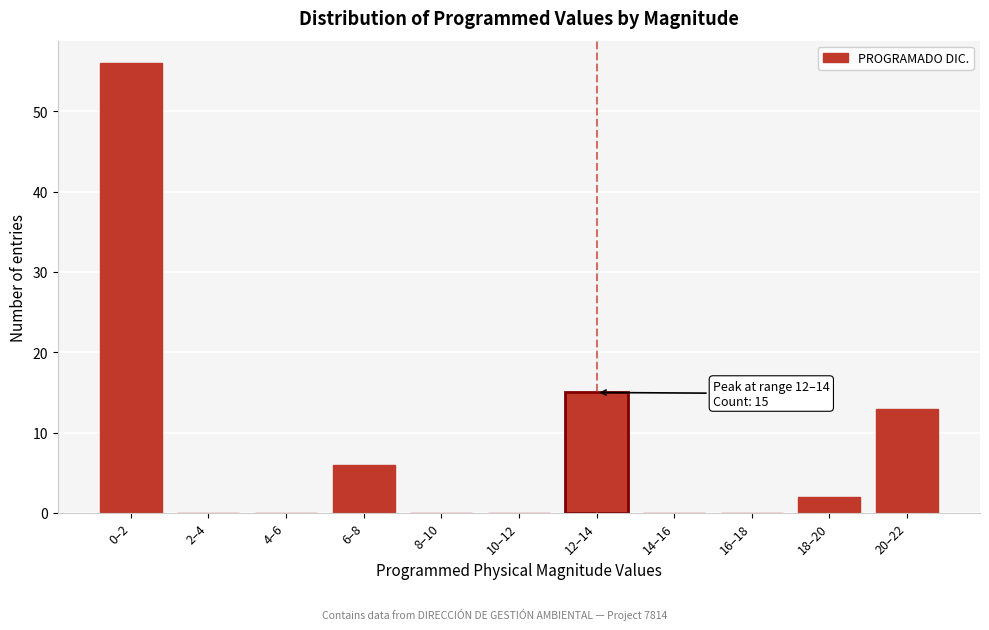

Reading left to right, what are all the values shown in this chart?

0–2=56	2–4=0	4–6=0	6–8=6	8–10=0	10–12=0	12–14=15	14–16=0	16–18=0	18–20=2	20–22=13